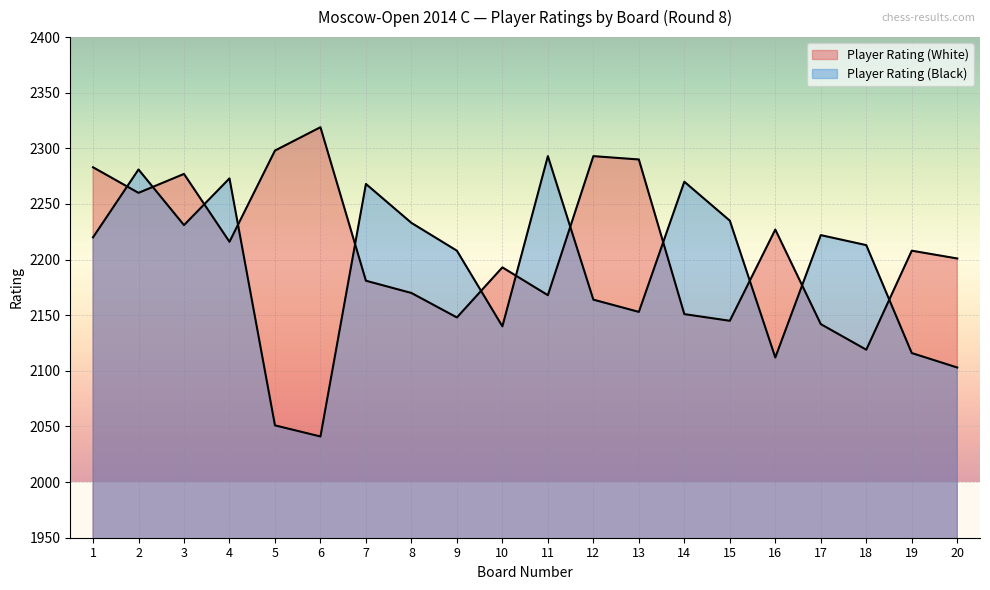

At which label does Player Rating (Black) first exceed 2220?

2